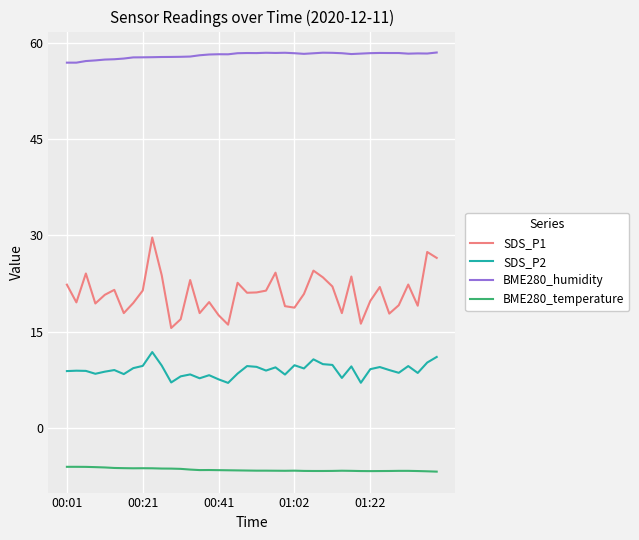

Rank the series by their maximum value, from highest to lowest.

BME280_humidity, SDS_P1, SDS_P2, BME280_temperature